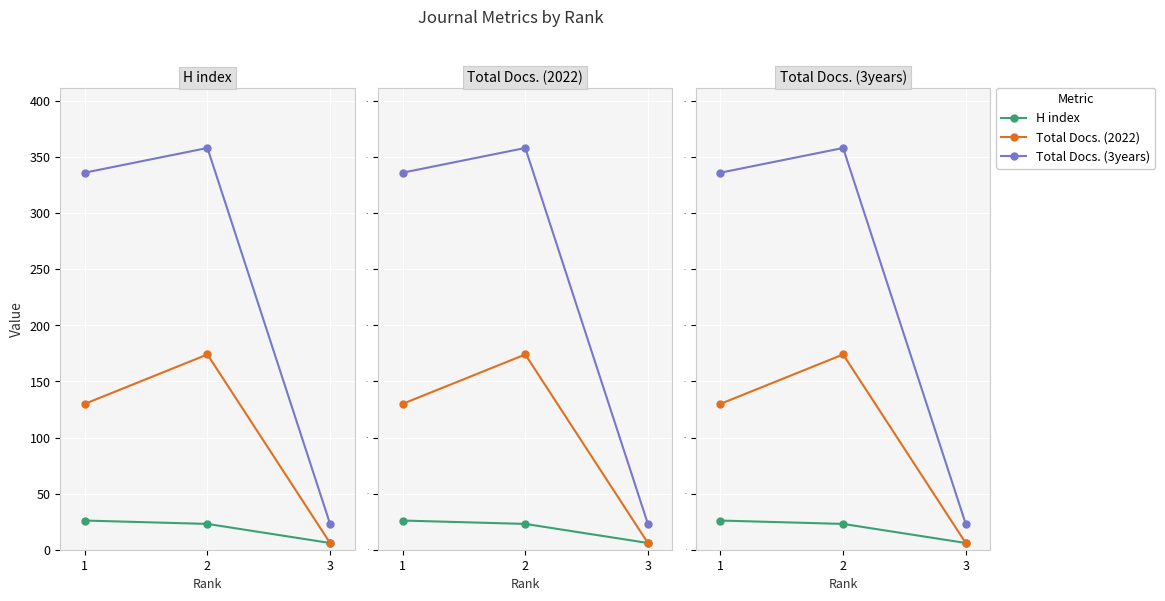

Which series has the widest spread of values?

Total Docs. (3years)